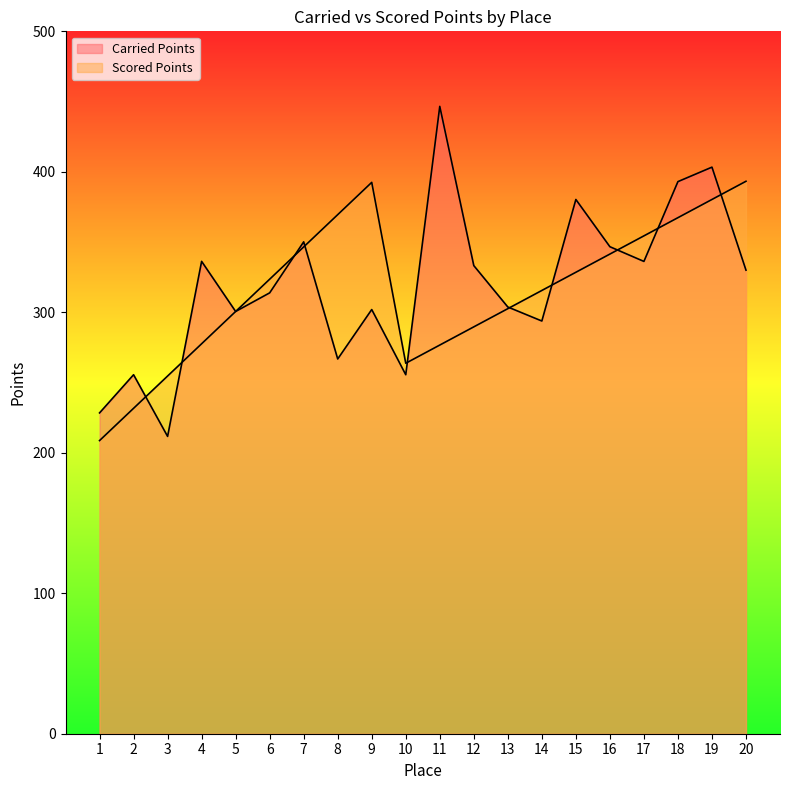

True or false: Scored Points and Carried Points cross at least once.

True